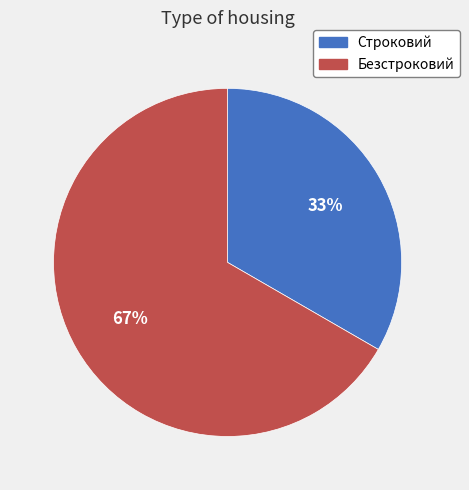

Is it true that Безстроковий is 67% of the pie?

True